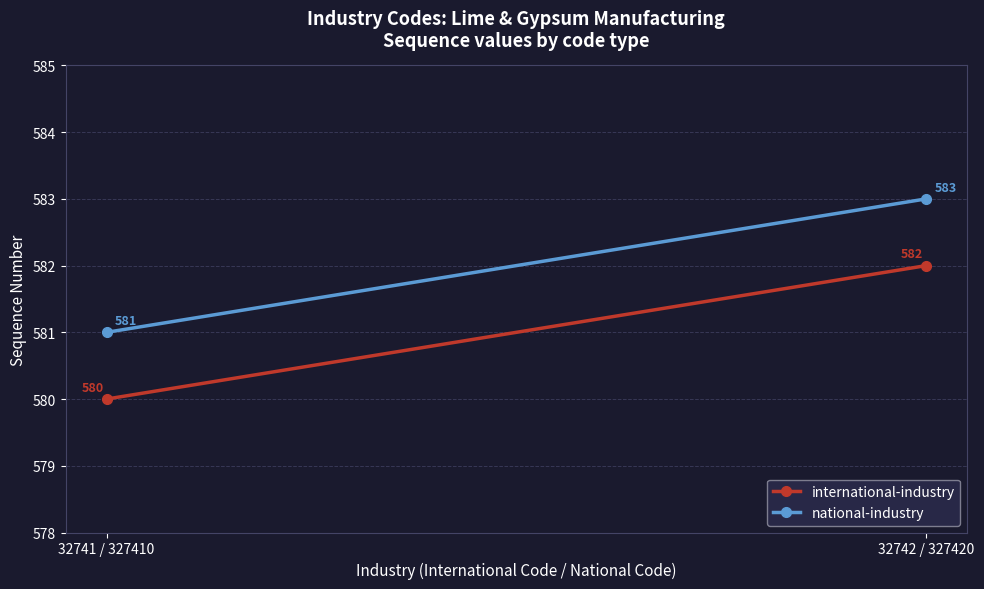

What position from the right is 32741 / 327410?

2